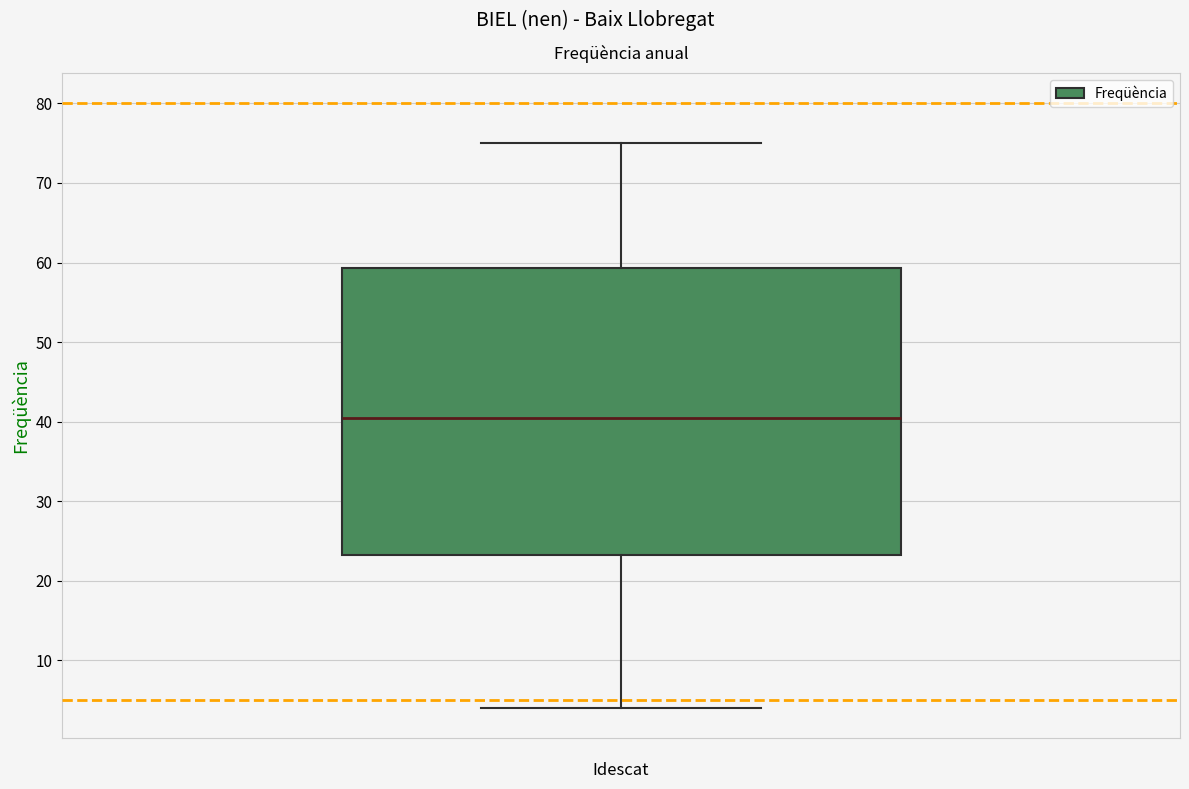

Where does the lower whisker of the box end on the y-axis? The values are not printed on the chart, so give them approximately, as read against the axis.

4